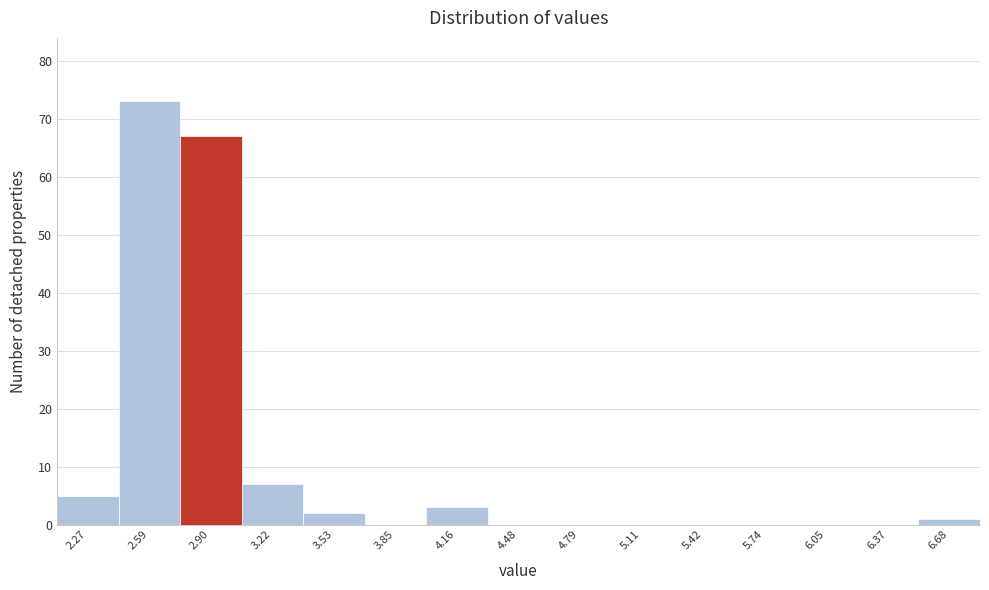

Reading left to right, list all the values displayed in this chart.

2.27=5	2.59=73	2.90=67	3.22=7	3.53=2	3.85=0	4.16=3	4.48=0	4.79=0	5.11=0	5.42=0	5.74=0	6.05=0	6.37=0	6.68=1